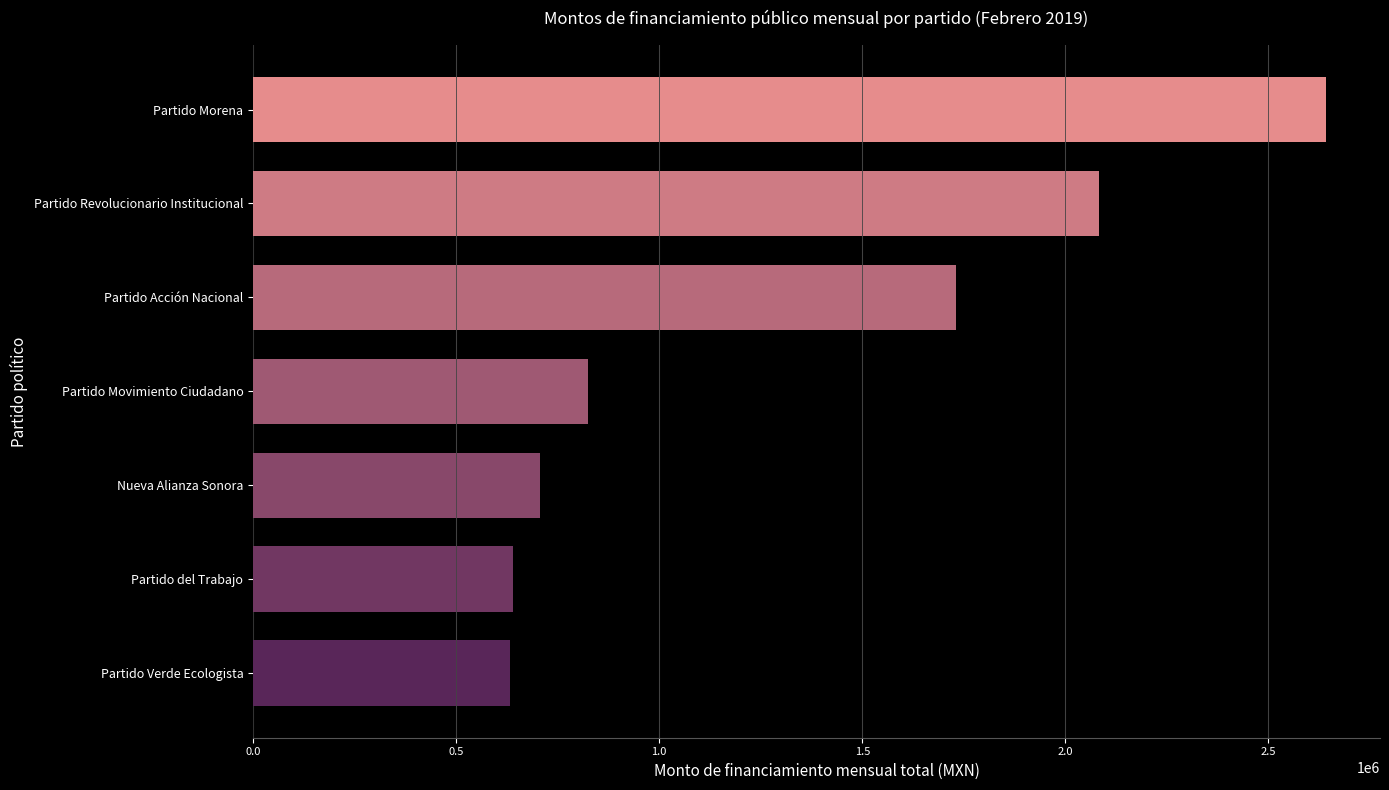

What is the difference between the maximum and second lowest values?

2002700.6